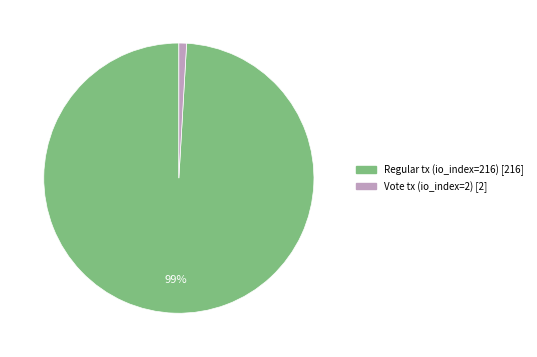

Is there a majority slice in this chart?

Yes